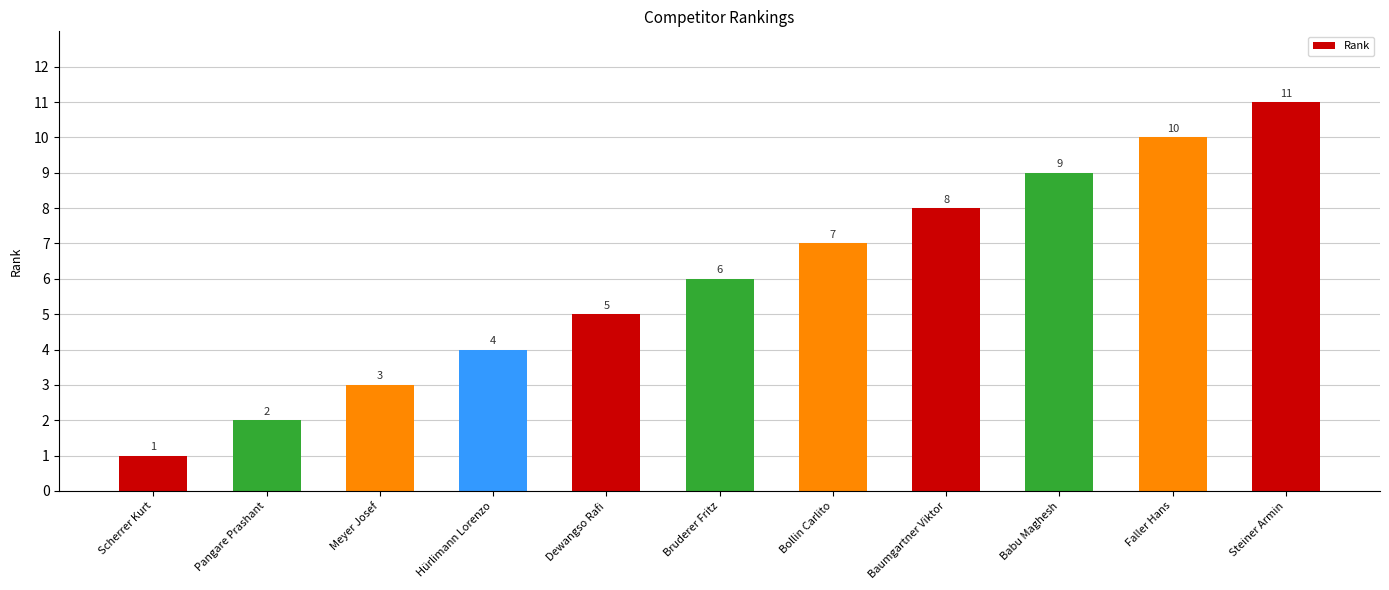

How many data points does each series have?

11